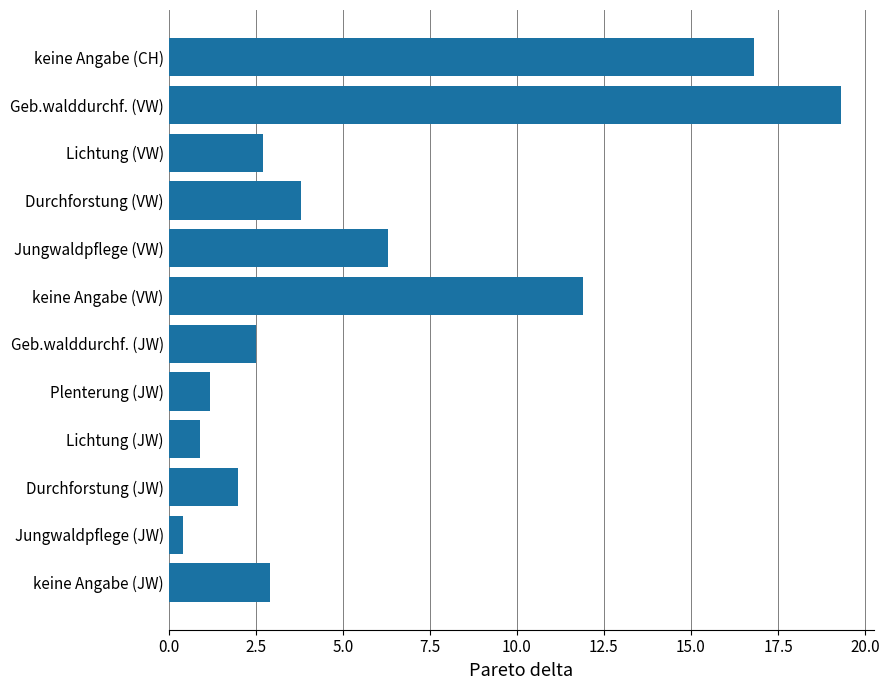

List the labels in order of value, largest first.

Geb.walddurchf. (VW), keine Angabe (CH), keine Angabe (VW), Jungwaldpflege (VW), Durchforstung (VW), keine Angabe (JW), Lichtung (VW), Geb.walddurchf. (JW), Durchforstung (JW), Plenterung (JW), Lichtung (JW), Jungwaldpflege (JW)